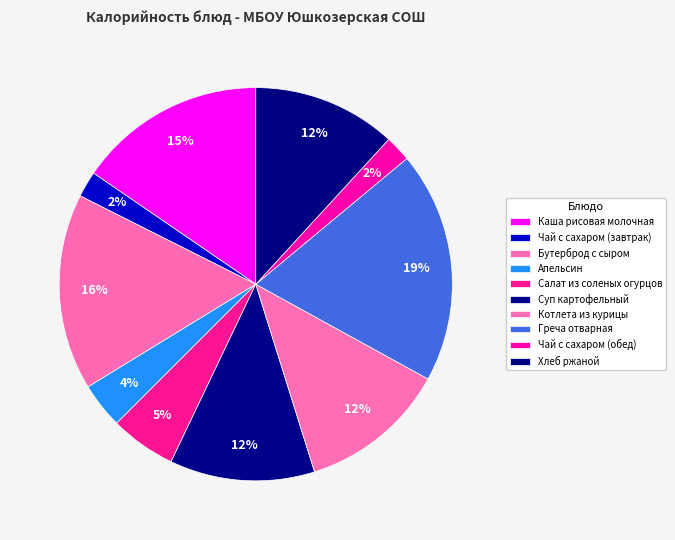

What is the ratio of the value at Салат из соленых огурцов to the value at Чай с сахаром (обед)?

2.5